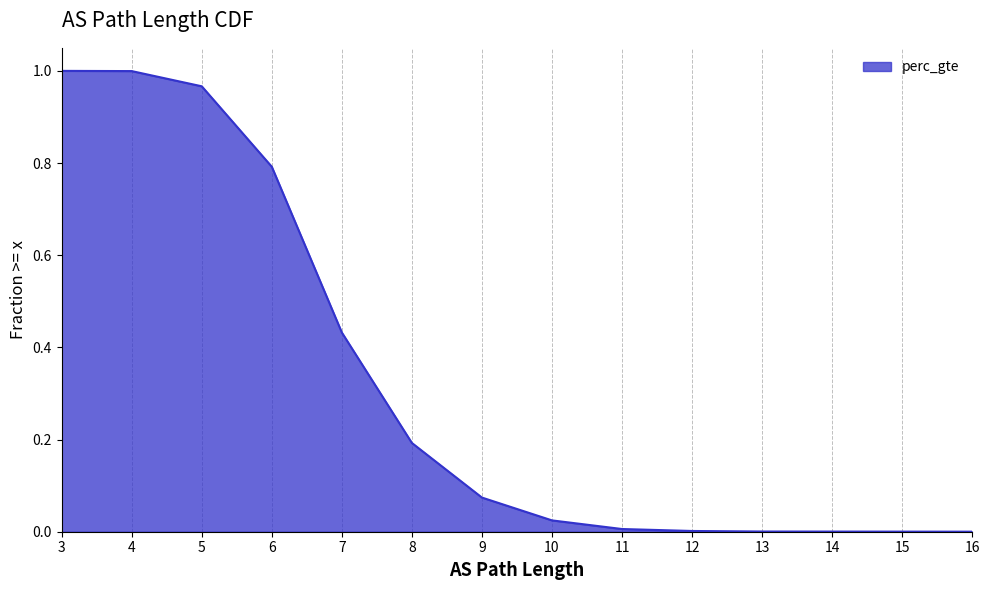

Count the number of values greater than 0.

13